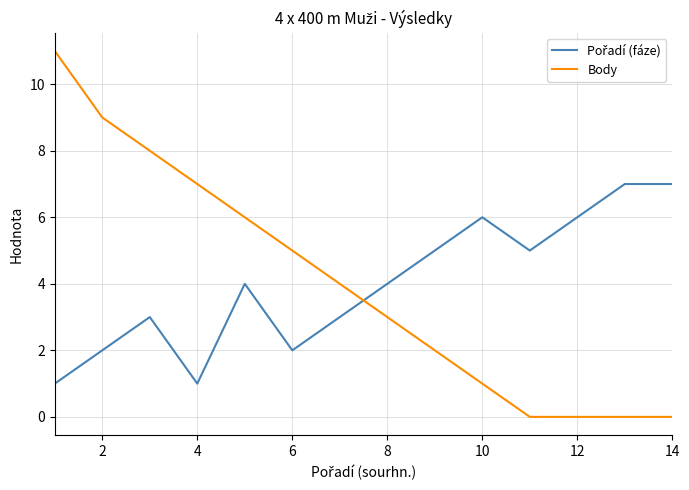

What is the greatest value displayed?

11